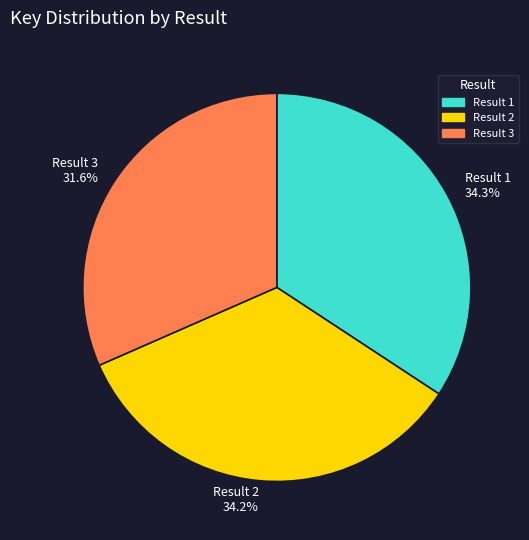

Which has a higher value, Result 3 31.6% or Result 2 34.2%?

Result 2 34.2%